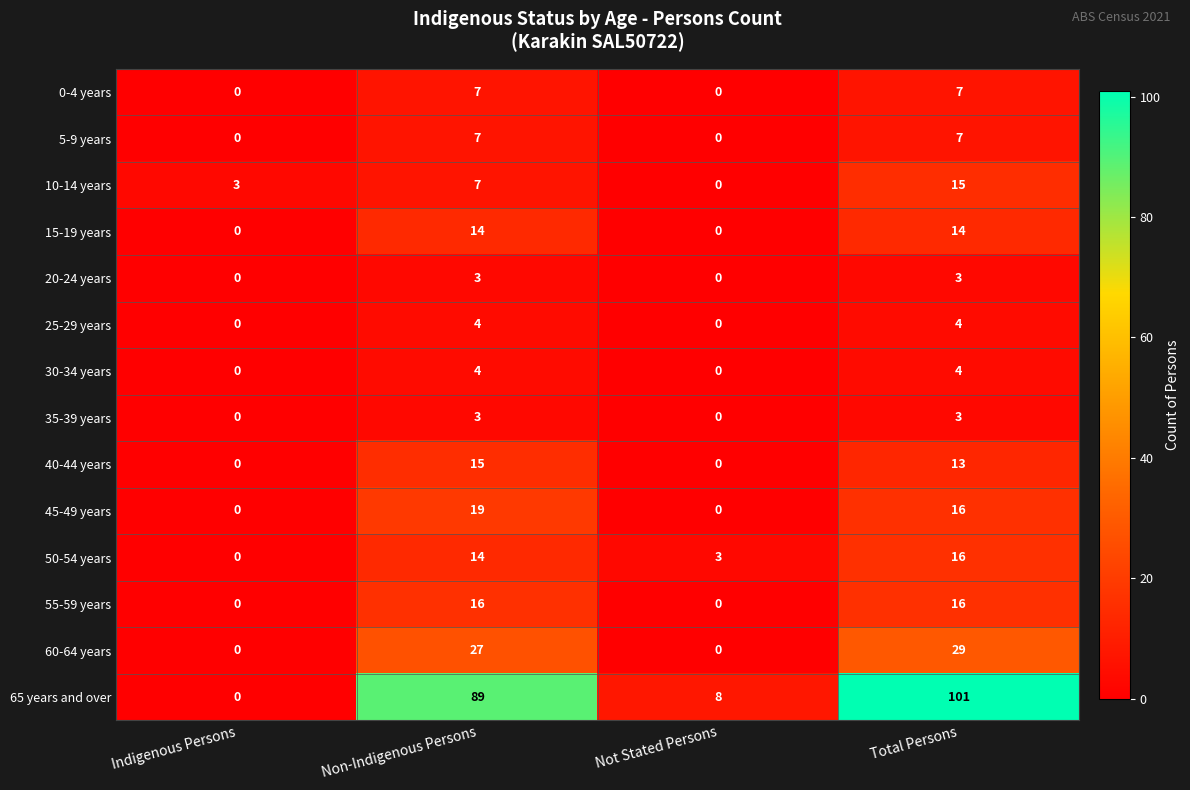

The value of 20-24 years at Non-Indigenous Persons is 3. True or false?

True